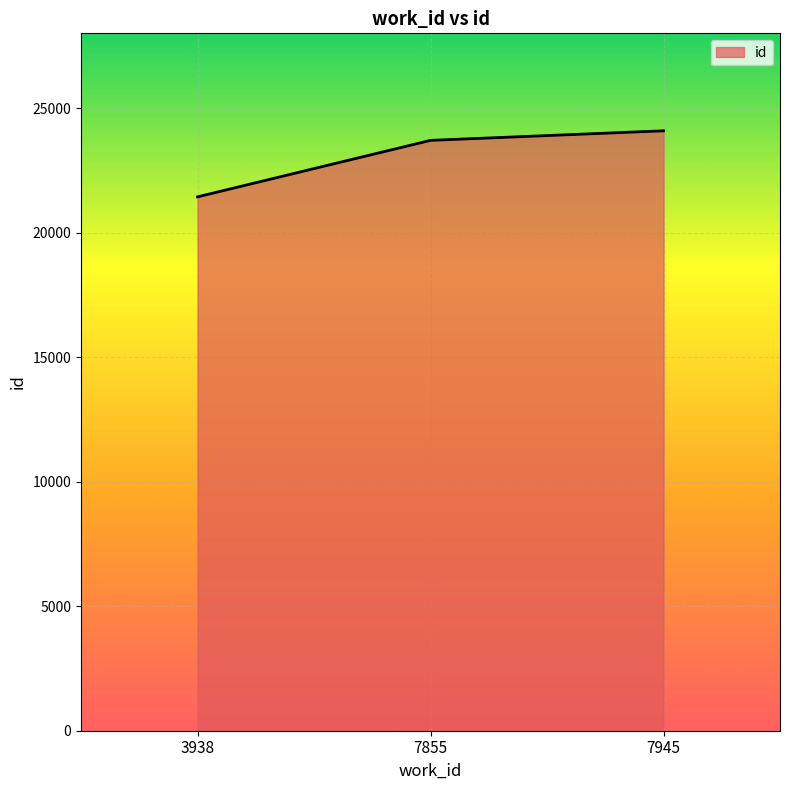

True or false: the data shows 24087 at 7945.

True